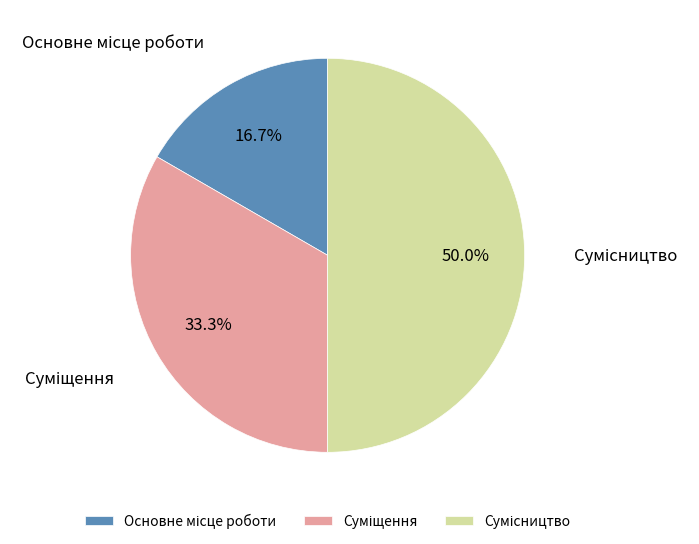

How many slices are in this pie chart?

3